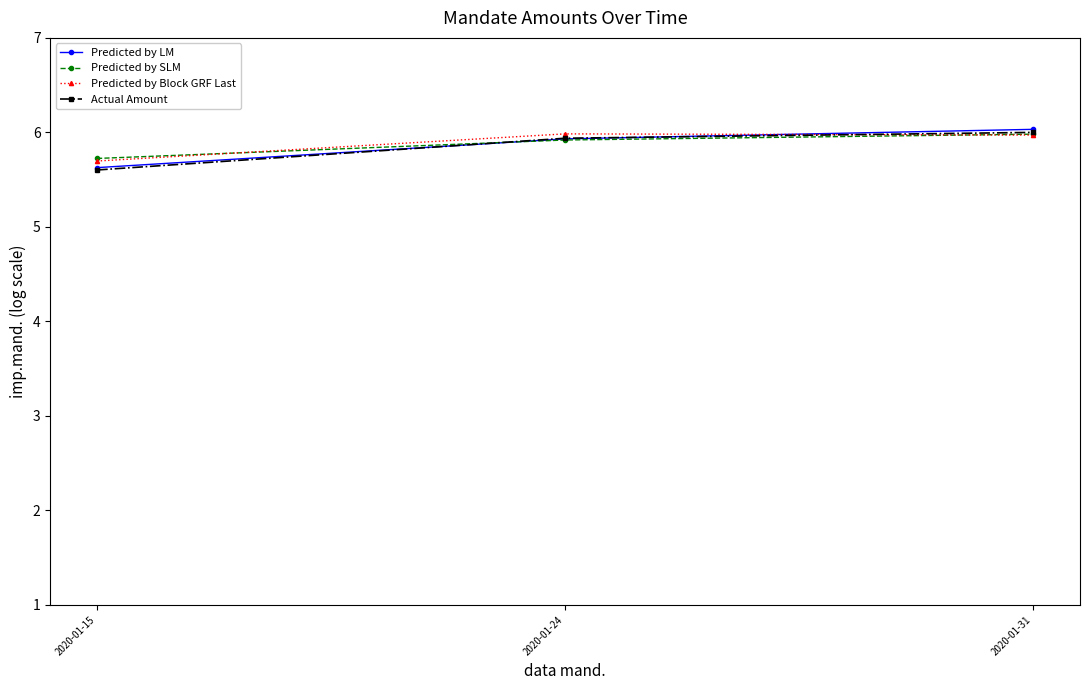

What are all the series names shown in the legend?

Predicted by LM, Predicted by SLM, Predicted by Block GRF Last, Actual Amount